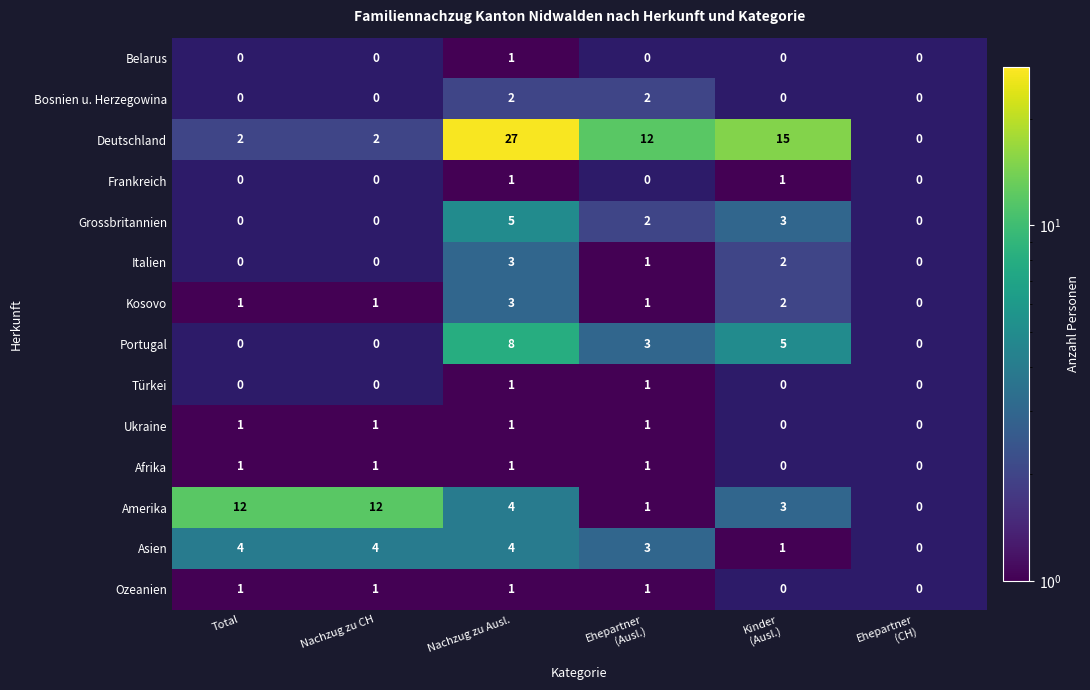

What is the difference between the maximum and minimum values in the Frankreich series?

1